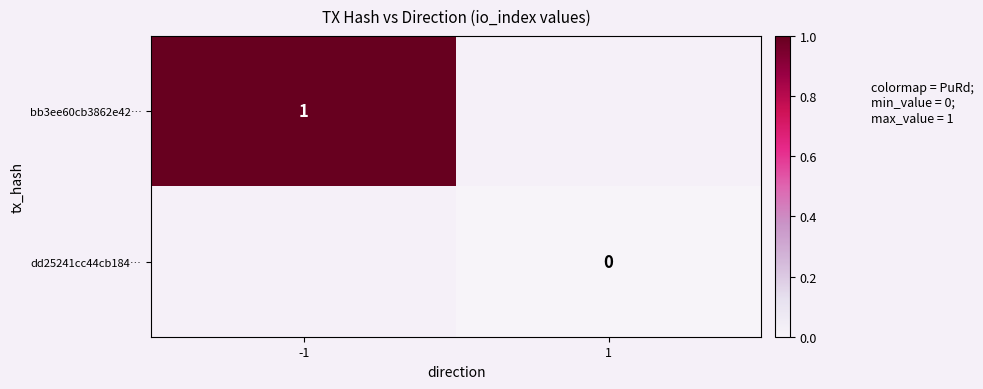

Is the value of bb3ee60cb3862e42… at -1 greater than the value of dd25241cc44cb184… at 1?

Yes